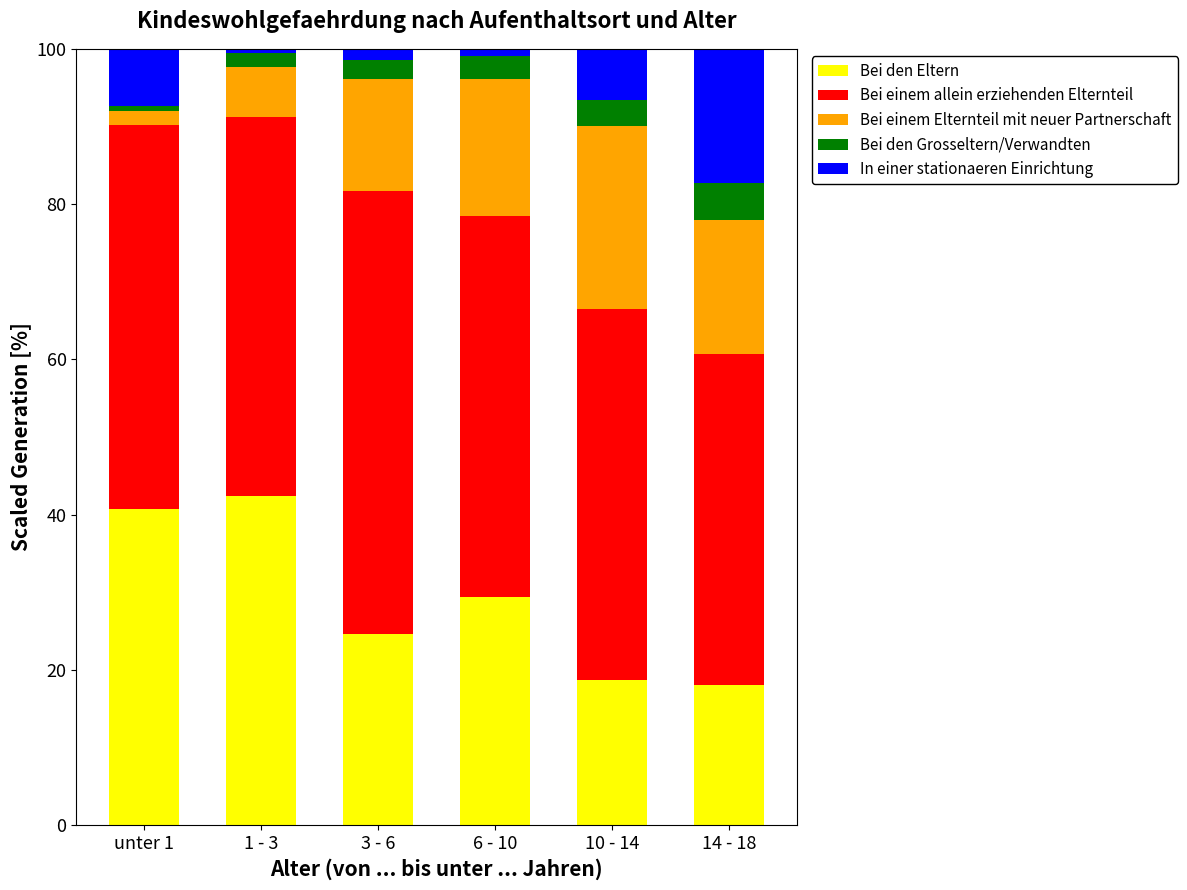

What are all the series names shown in the legend?

Bei den Eltern, Bei einem allein erziehenden Elternteil, Bei einem Elternteil mit neuer Partnerschaft, Bei den Grosseltern/Verwandten, In einer stationaeren Einrichtung